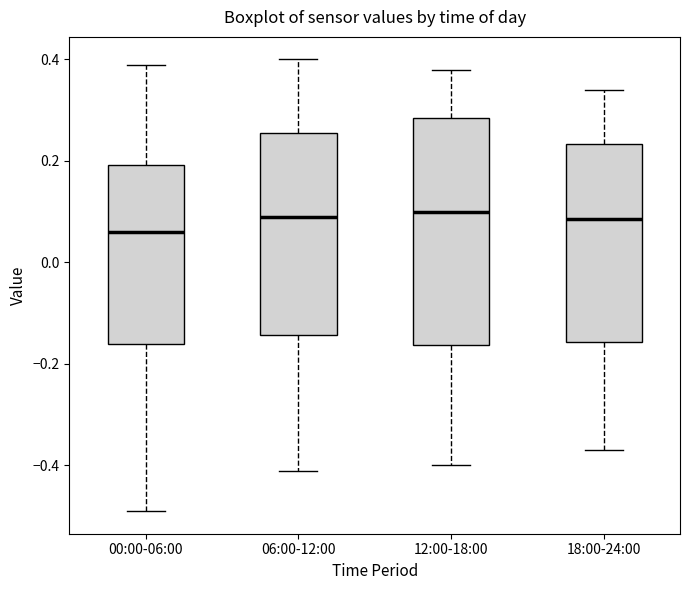

Reading left to right, transcribe this box plot: for each box, give where its median line is, the range the box spans, and where its two whiskers end, as read against the y-axis. The values are not printed on the chart, so give them approximately, as read against the axis.

00:00-06:00: median 0.06, box -0.16 to 0.20, whiskers -0.48 to 0.40
06:00-12:00: median 0.10, box -0.14 to 0.26, whiskers -0.40 to 0.40
12:00-18:00: median 0.10, box -0.16 to 0.28, whiskers -0.40 to 0.38
18:00-24:00: median 0.08, box -0.16 to 0.24, whiskers -0.36 to 0.34